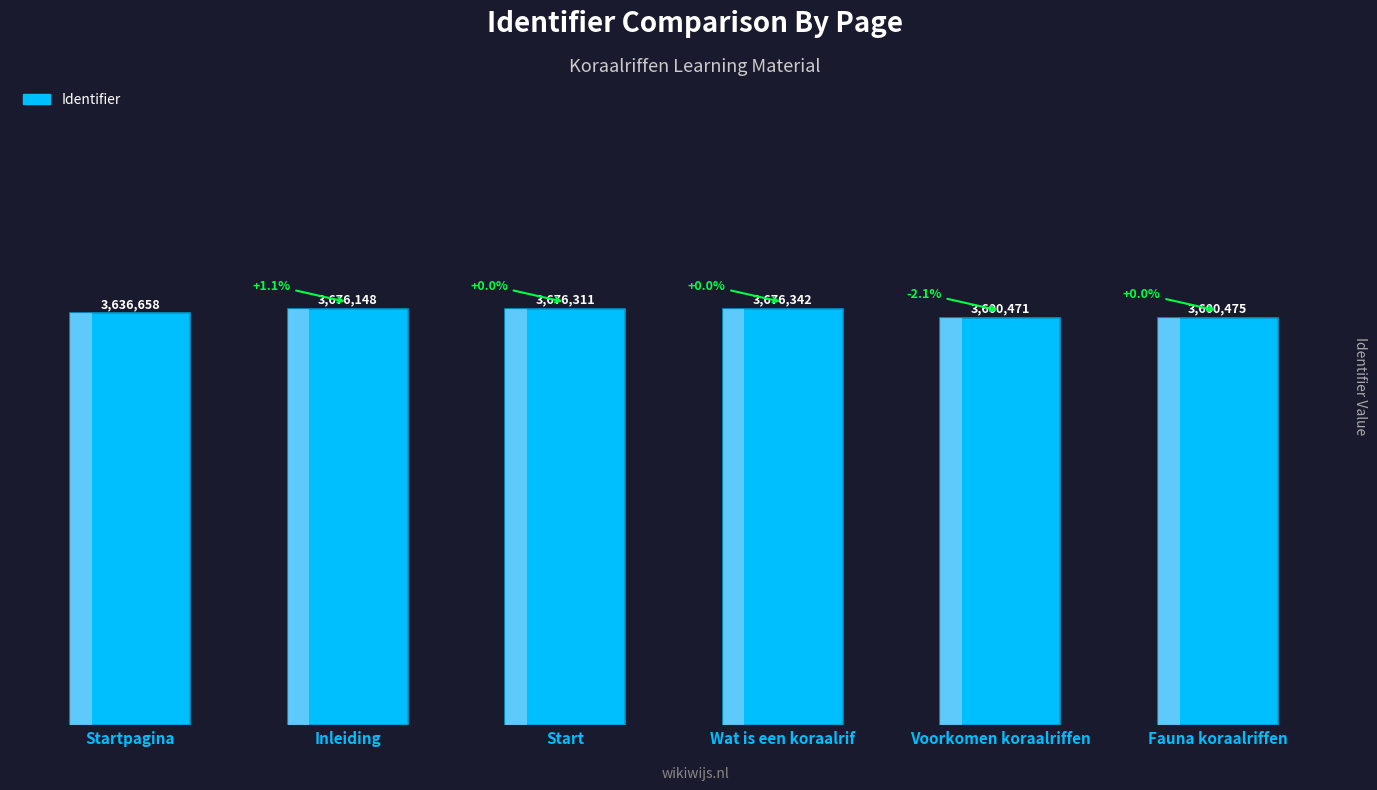

What position from the left is Inleiding?

2